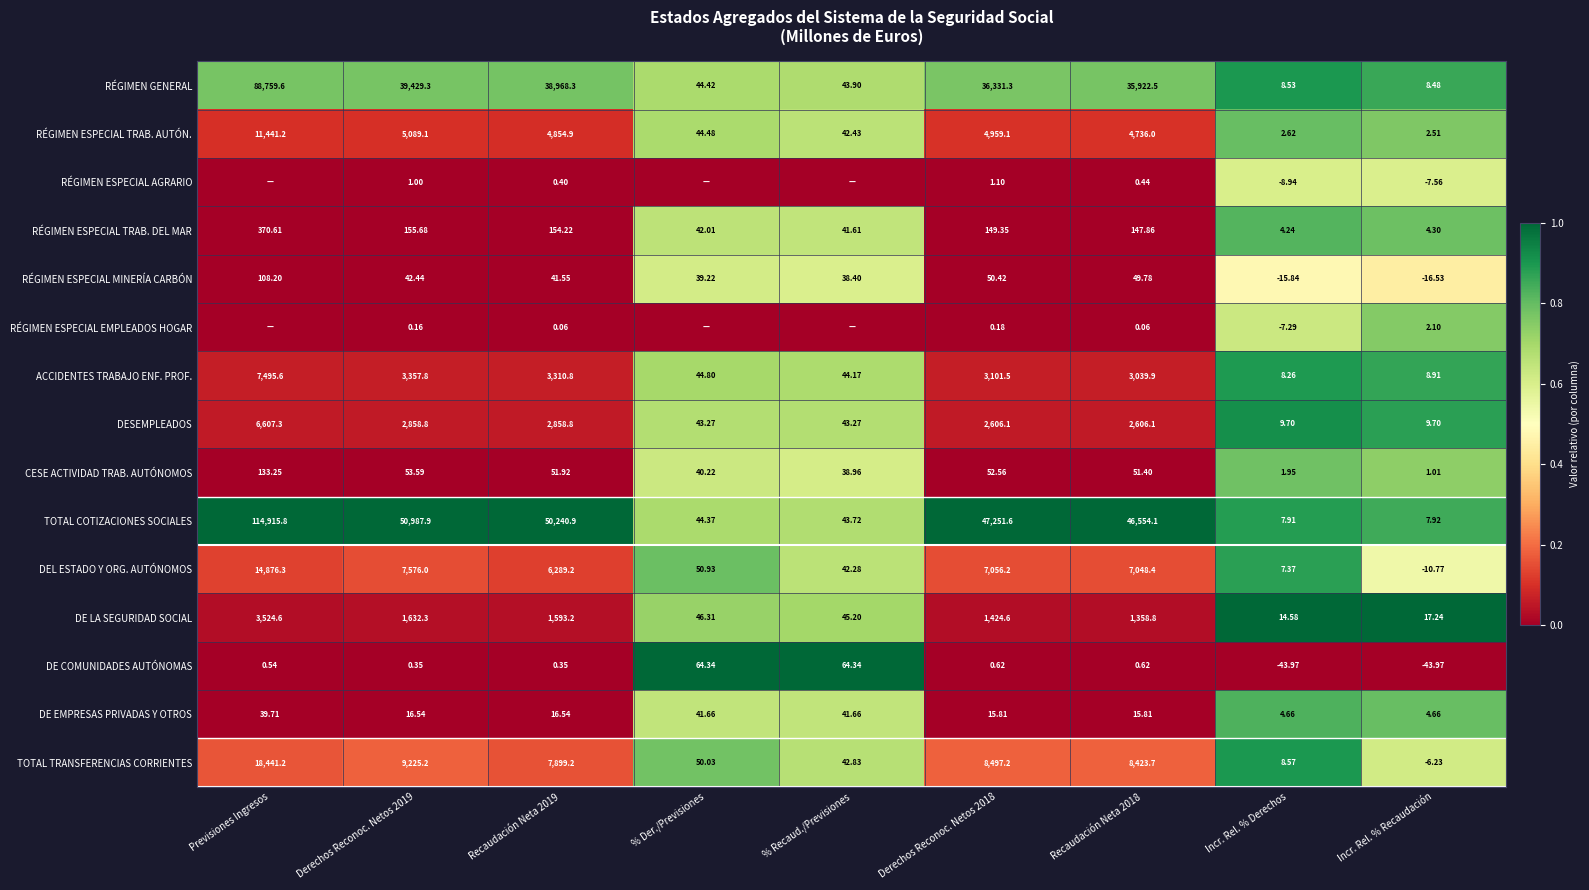

Between Recaudación Neta 2019 and Derechos Reconoc. Netos 2018, which series saw the biggest shift?

TOTAL COTIZACIONES SOCIALES